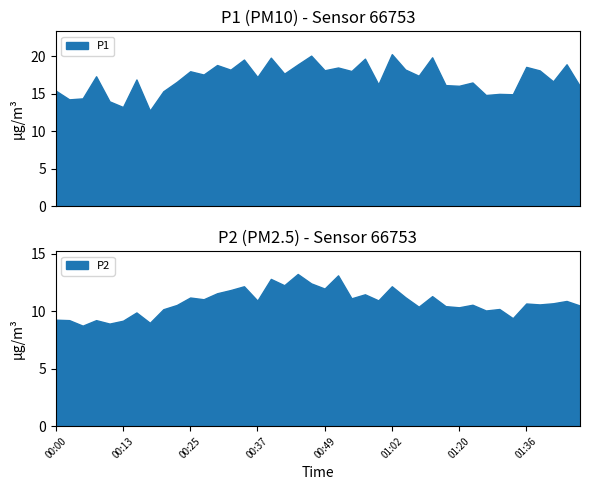

True or false: P1 and P2 cross at least once.

False